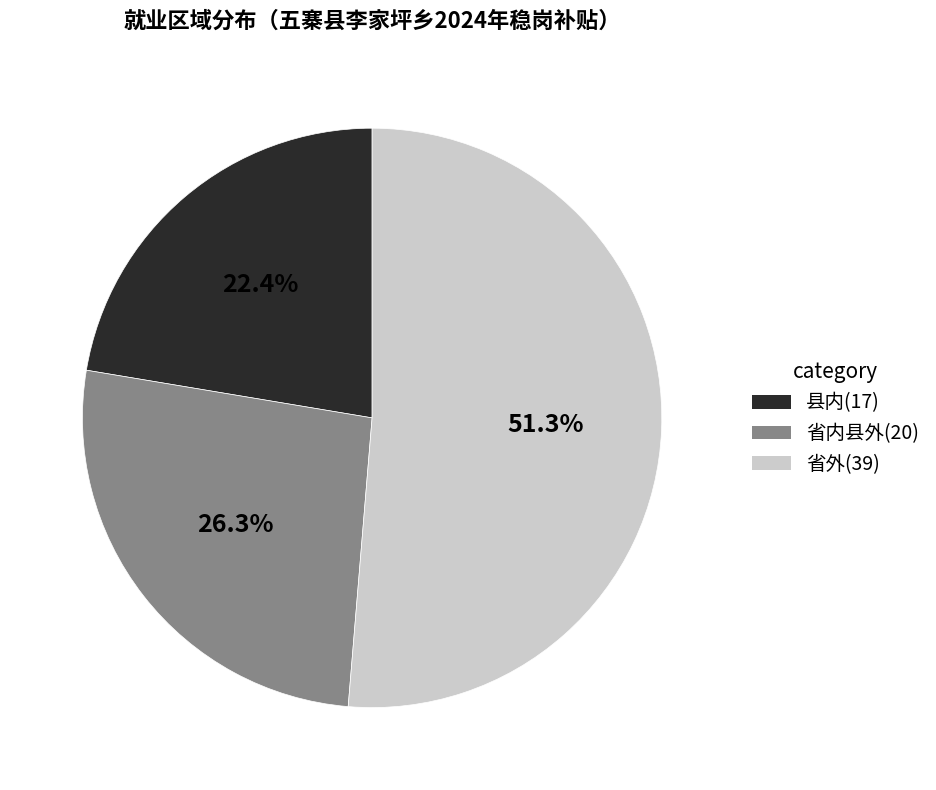

How many slices are in this pie chart?

3